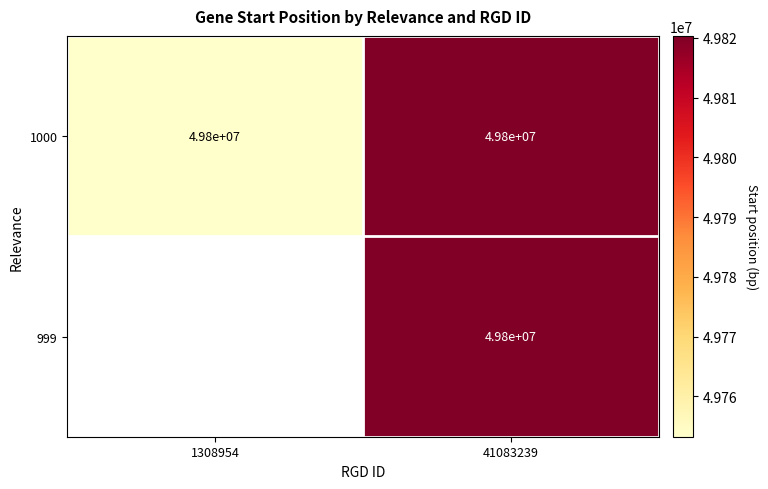

What is the highest value of the 1000 series?

49800000